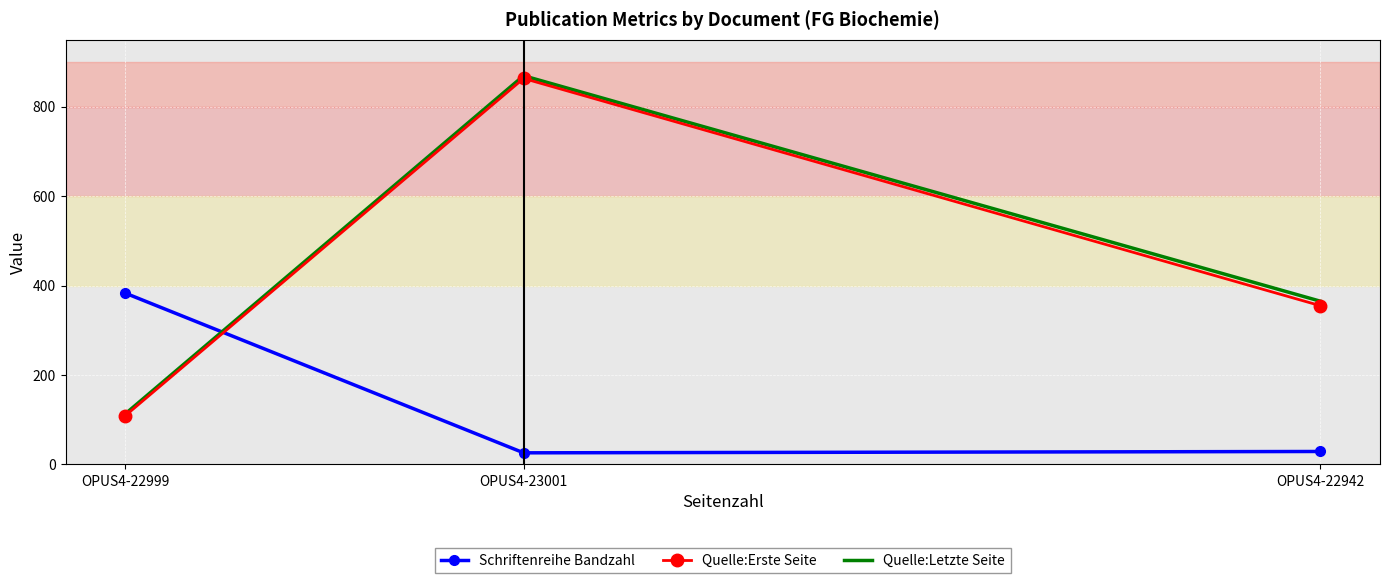

Is it true that Quelle:Letzte Seite equals 113 at OPUS4-22999?

True